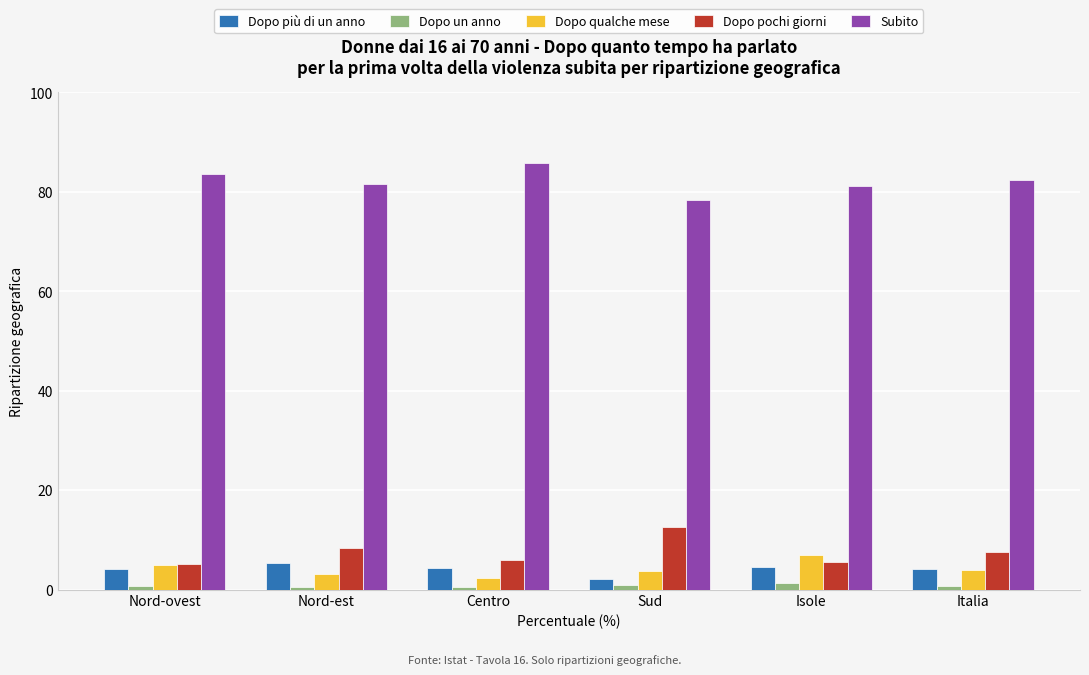

At how many categories does at least one series exceed 28?

6